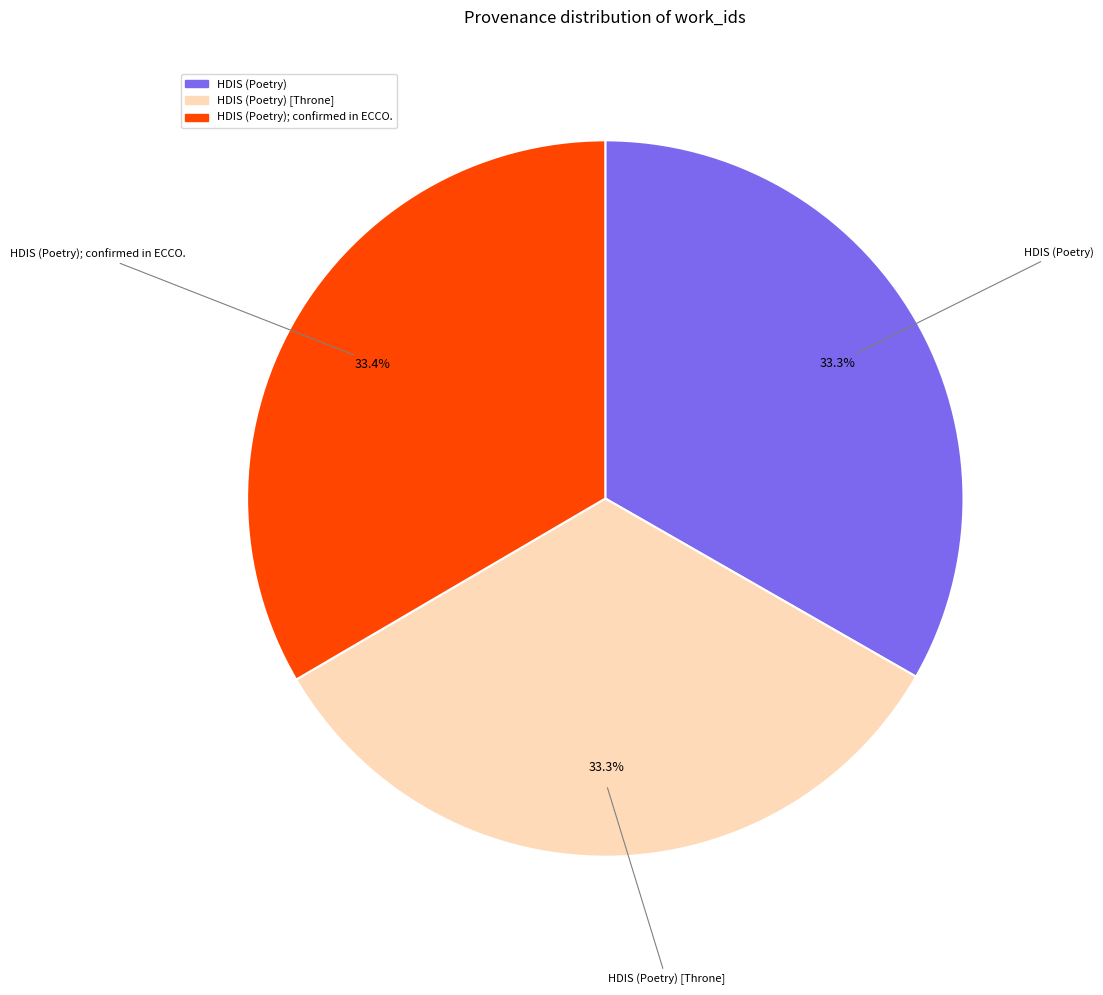

Does any single category account for the majority?

No